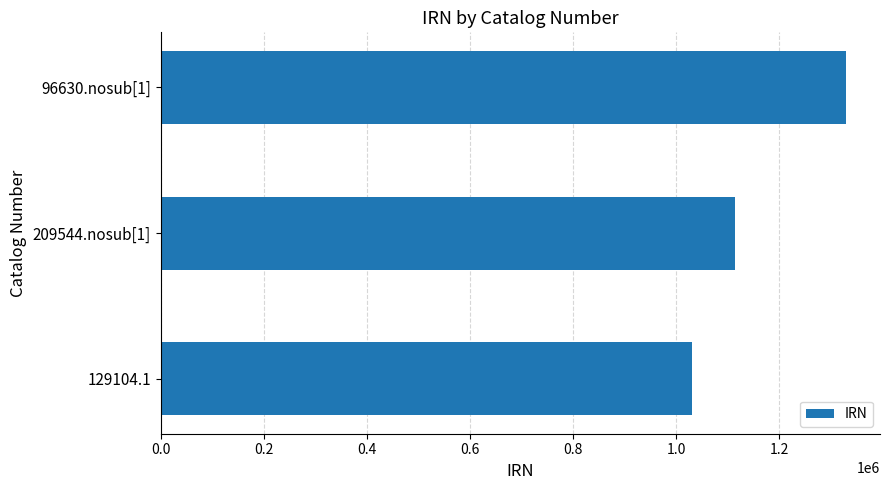

Rank the categories by value from highest to lowest.

96630.nosub[1], 209544.nosub[1], 129104.1